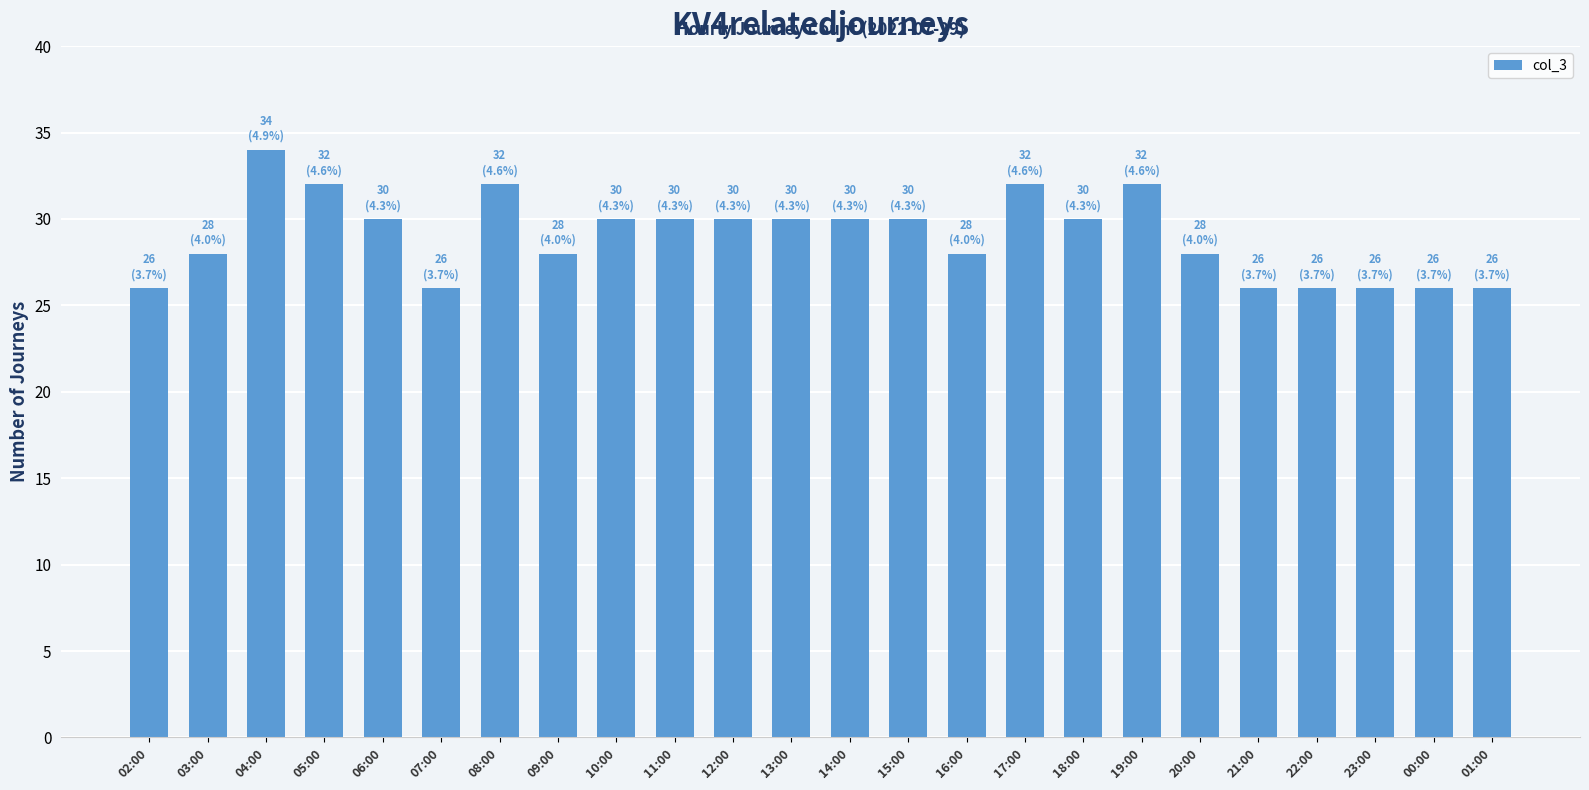

What is the greatest value displayed?

34